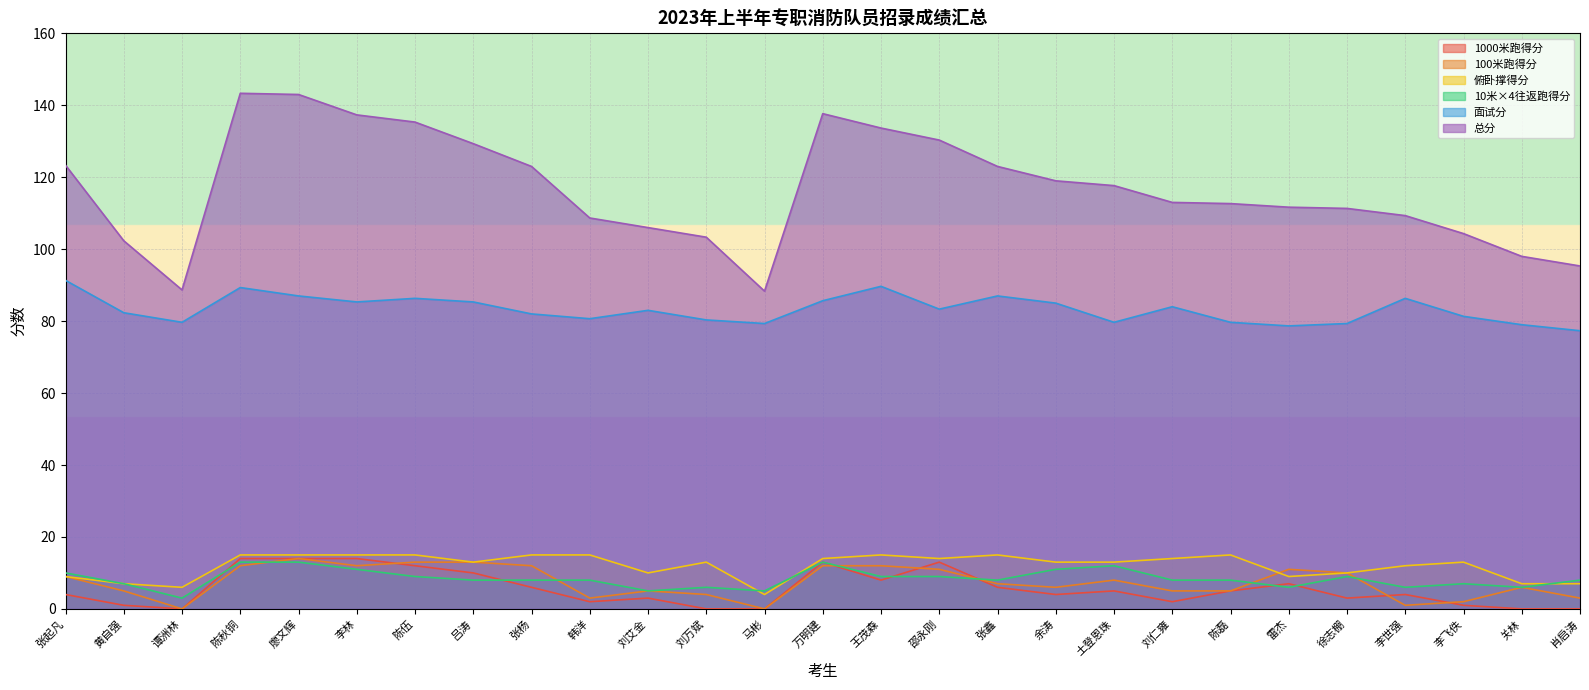

List the labels in order of 10米×4往返跑得分 value, smallest first.

谭洲林, 刘艾金, 马彬, 刘万斌, 雷杰, 李世强, 关林, 黄自强, 李飞佚, 吕涛, 张杨, 韩洋, 张鑫, 刘仁雍, 陈磊, 肖启涛, 陈伍, 王茂森, 邵永刚, 徐志棚, 张起凡, 李林, 余涛, 土登恩珠, 陈秋铜, 廖文辉, 万明建